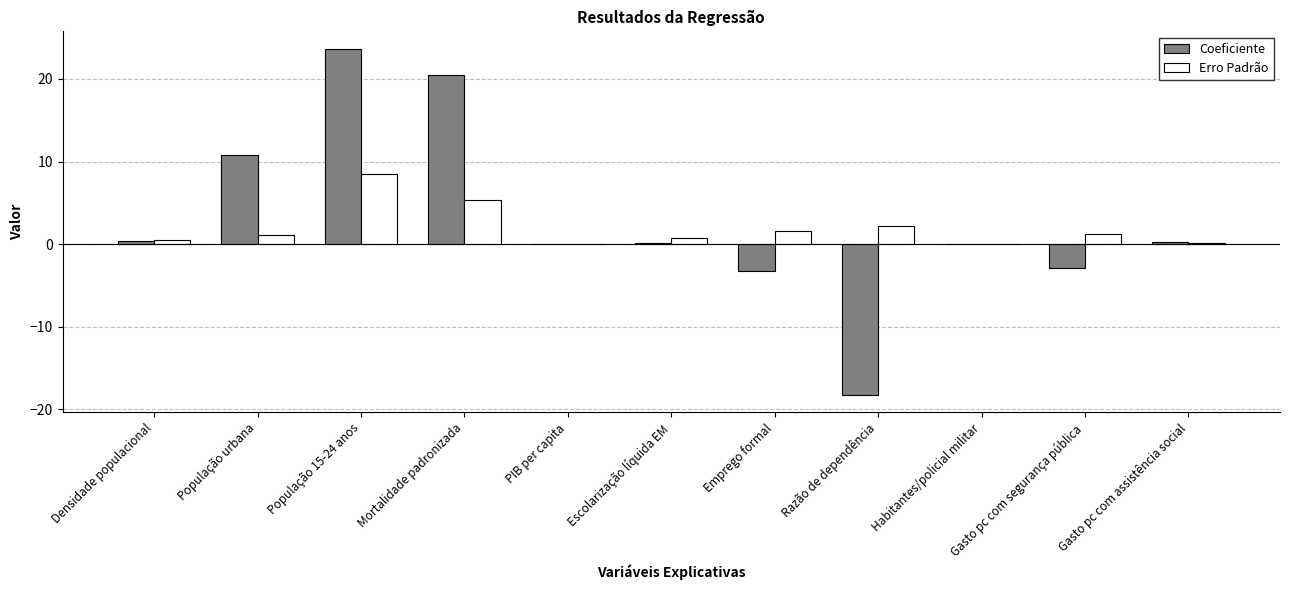

What is the sum of all Coeficiente values?

31.4